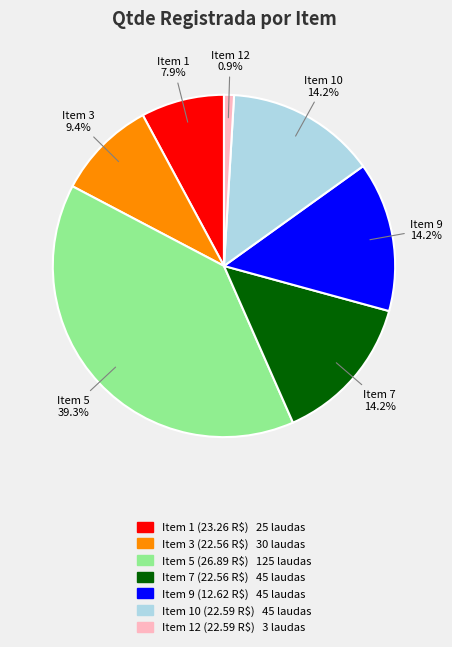

How much of the chart is everything except Item 1 (23.26 R$)?

92.1%